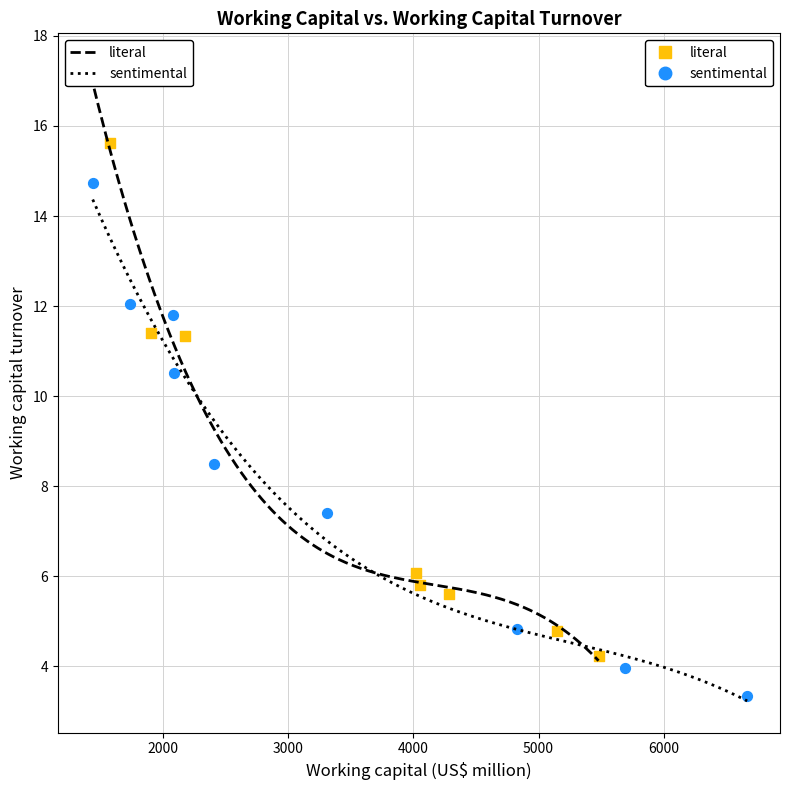

Which series reaches the maximum Y coordinate?

literal